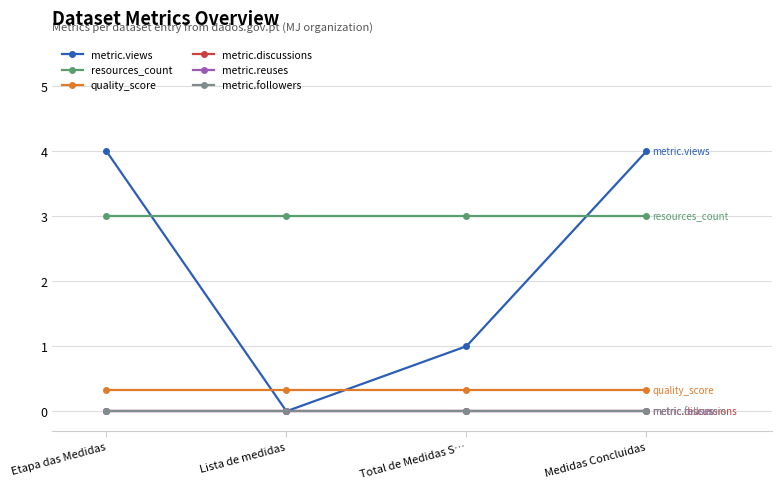

Count the metric.views values in the range 1 to 4.

3